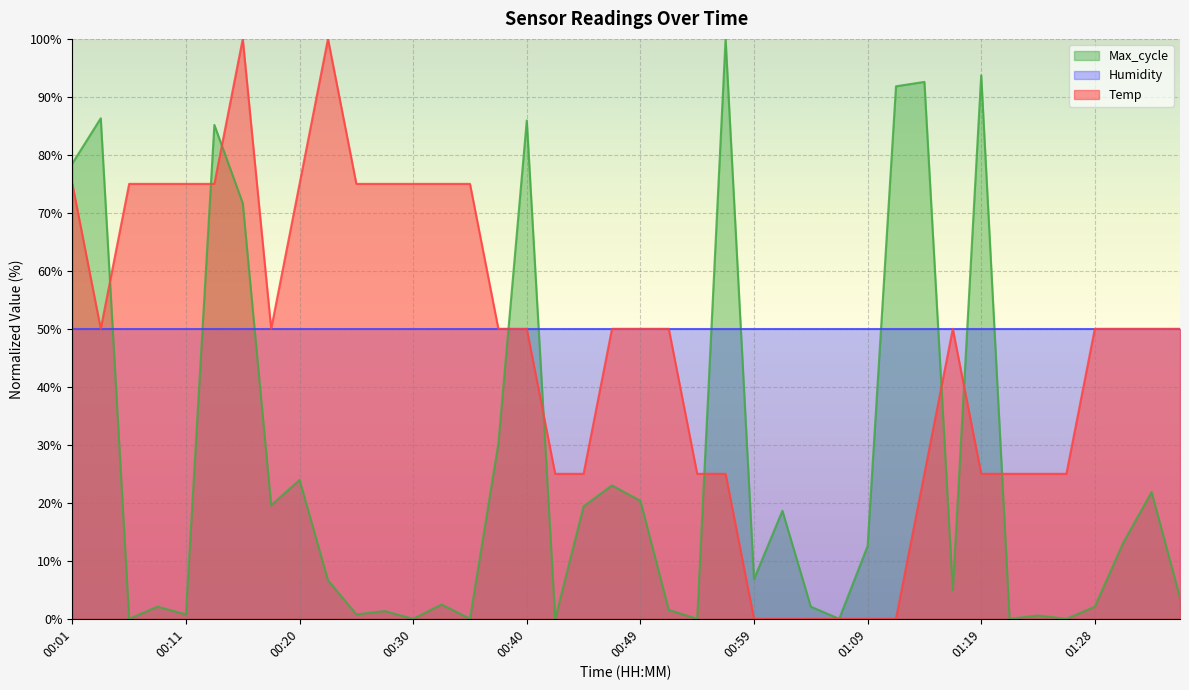

At how many categories does at least one series exceed 39?

40